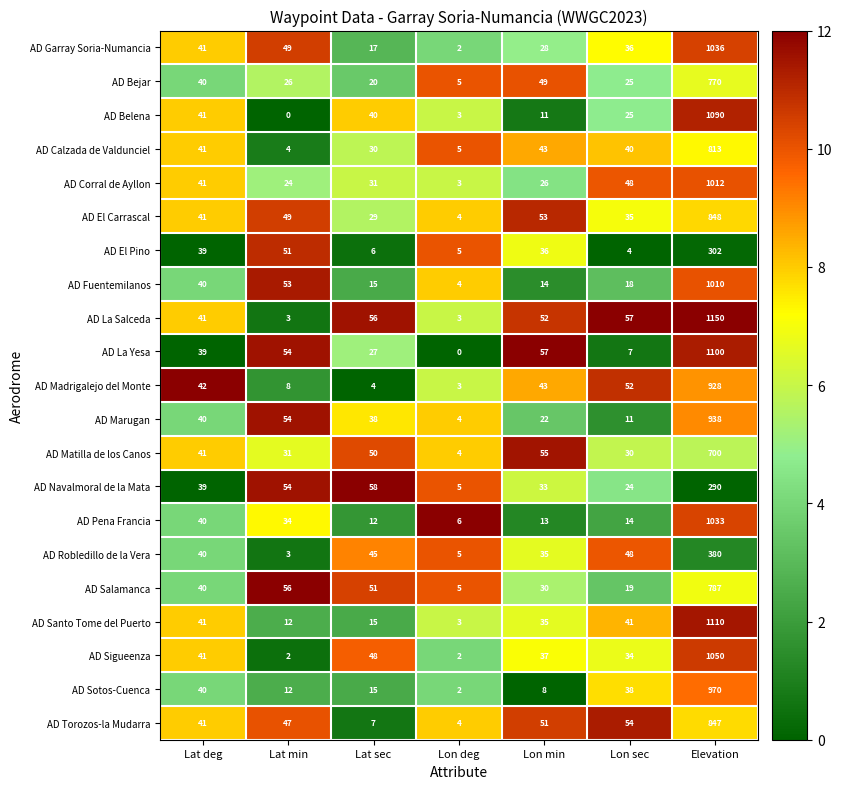

The AD La Yesa series shows 1679 at Elevation. True or false?

False